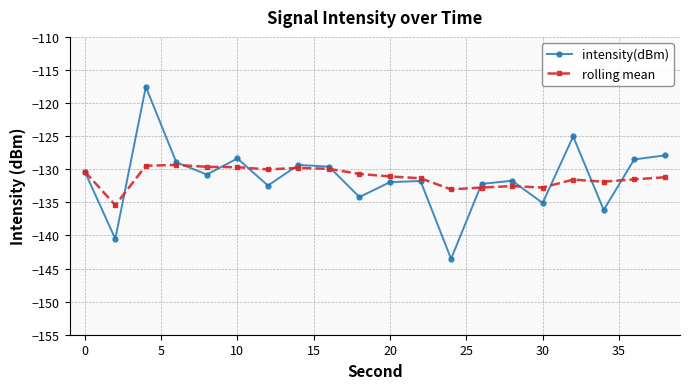

Which series has the widest spread of values?

intensity(dBm)